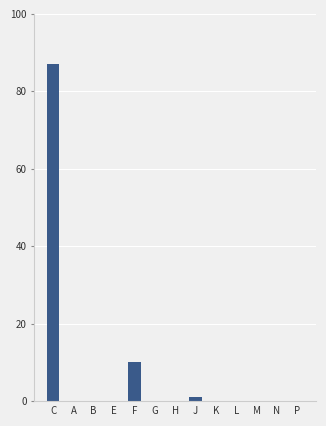

The chart shows a value of 0 at N. True or false?

True